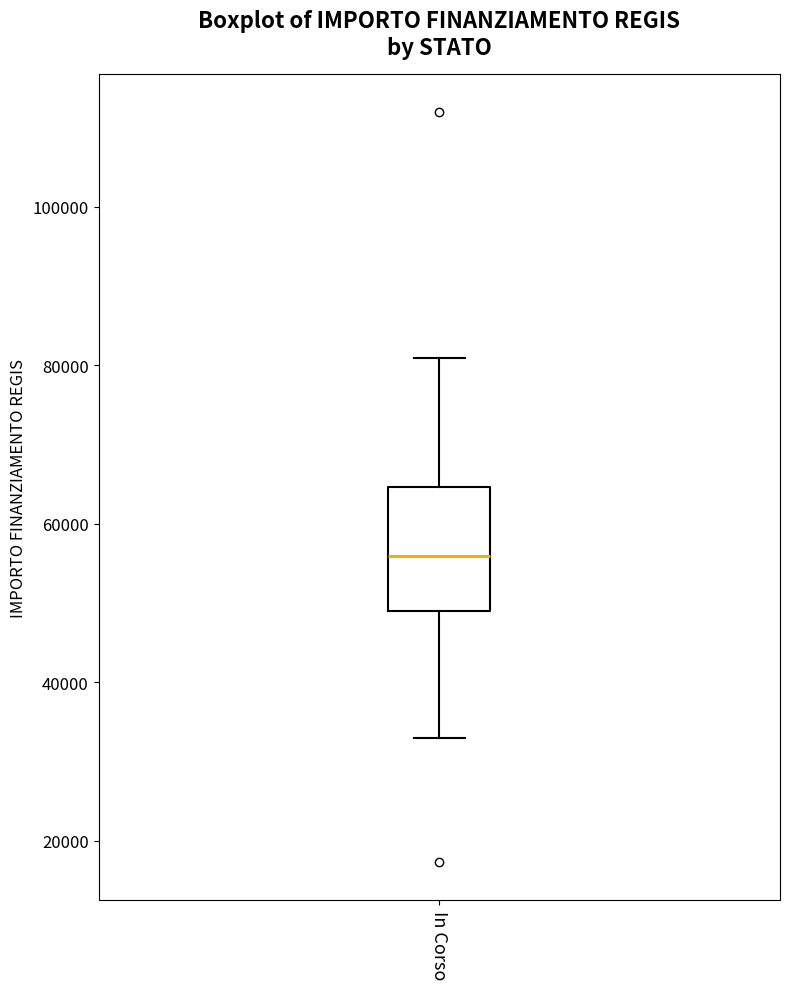

Transcribe this box plot: give where the median line is, the range the box spans, and where the two whiskers end, as read against the y-axis. The values are not printed on the chart, so give them approximately, as read against the axis.

median 56000, box 50000 to 64000, whiskers 32000 to 80000